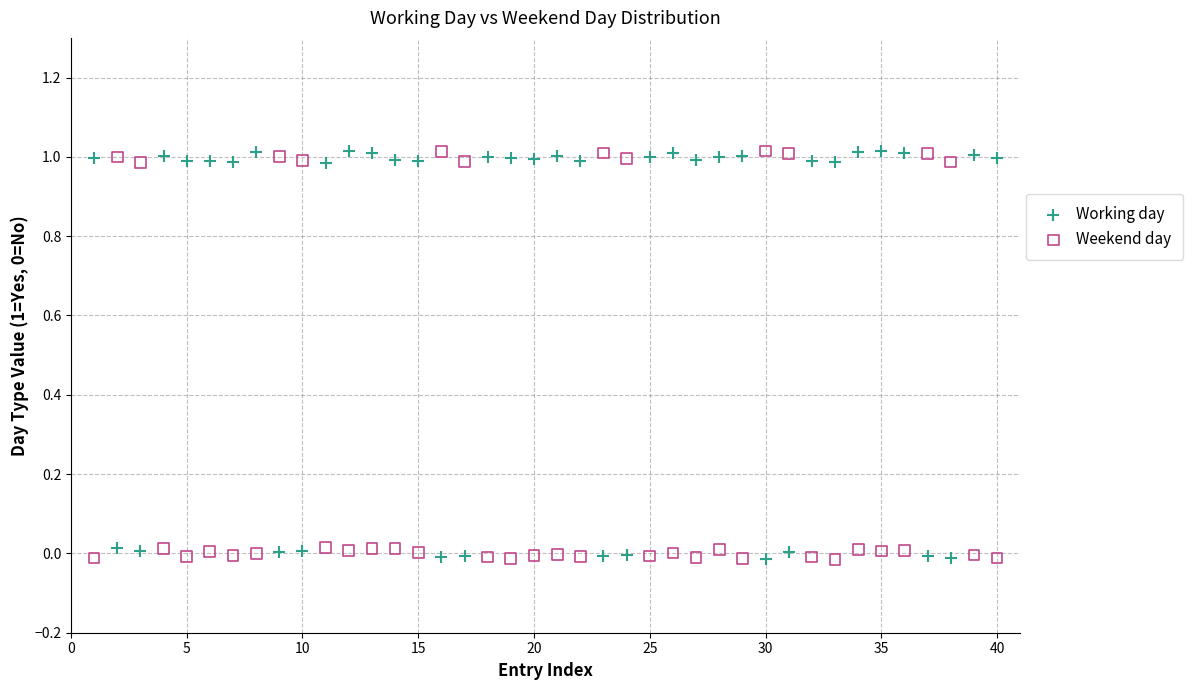

Across all data points, what is the range of X values (max minus min)?

39.0